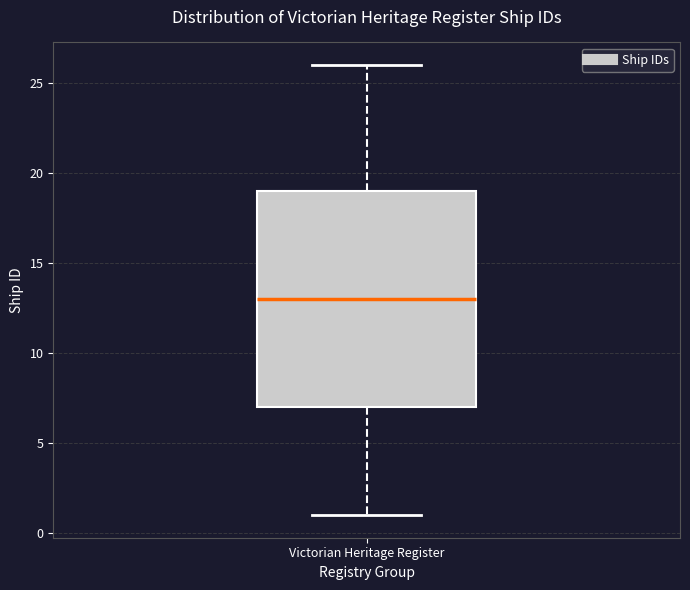

Transcribe this box plot: give where the median line is, the range the box spans, and where the two whiskers end, as read against the y-axis. The values are not printed on the chart, so give them approximately, as read against the axis.

median 13, box 7 to 19, whiskers 1 to 26